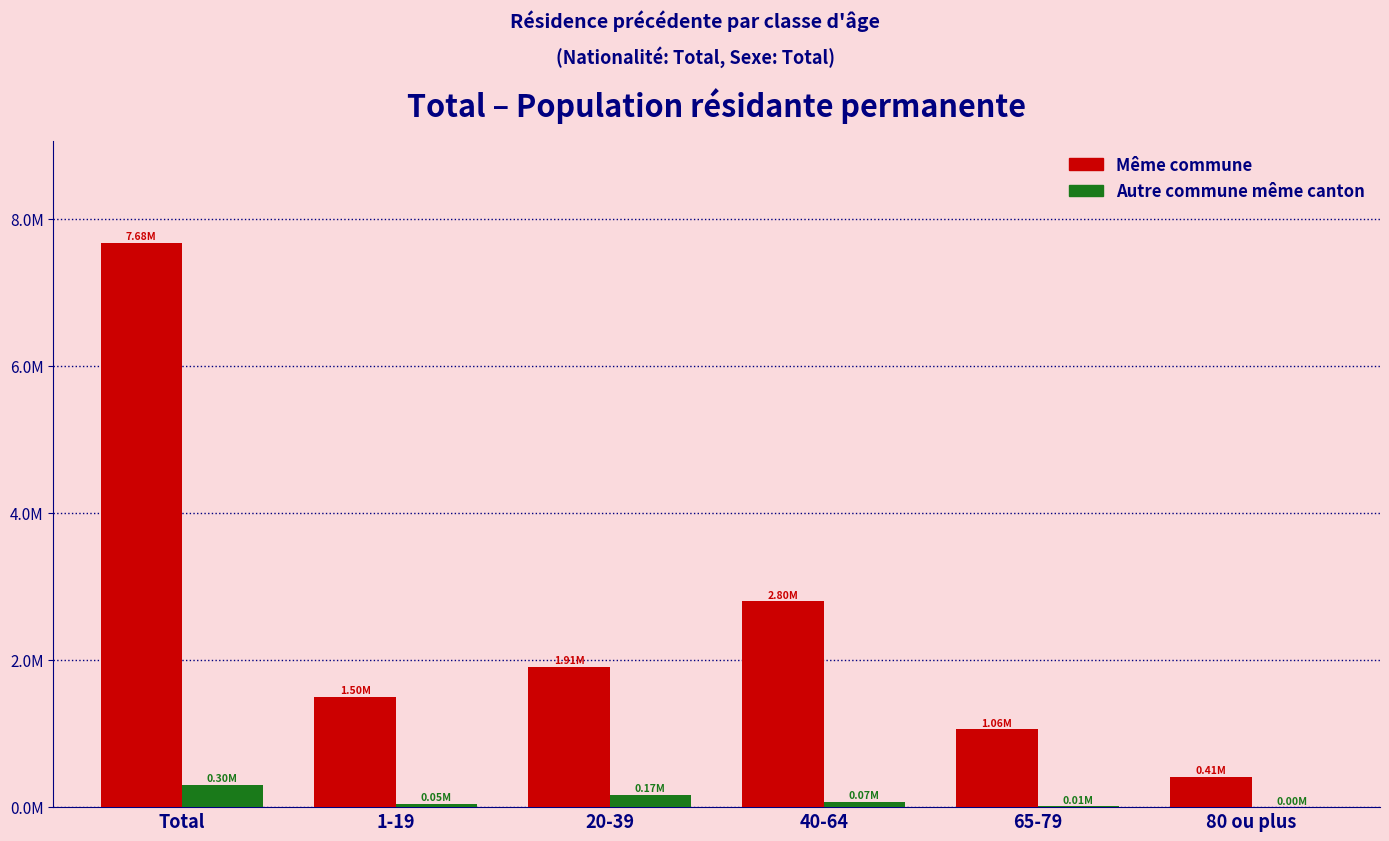

What position from the left is 20-39?

3